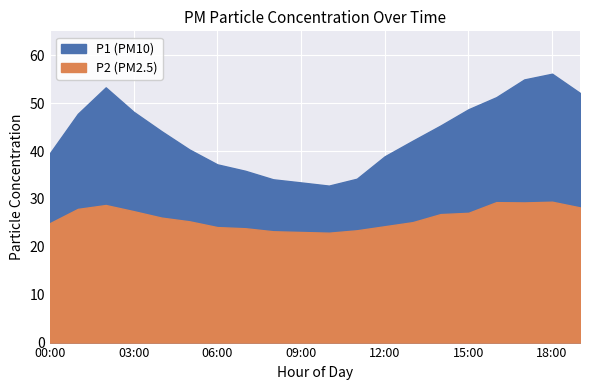

Is it true that P1 equals 85.2 at 03:00?

False